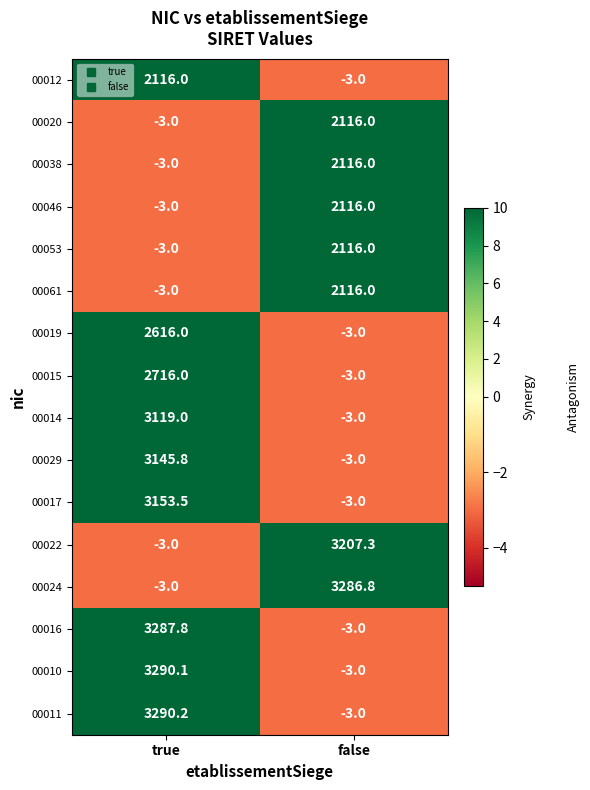

What is the maximum value shown in the chart?

3290.2